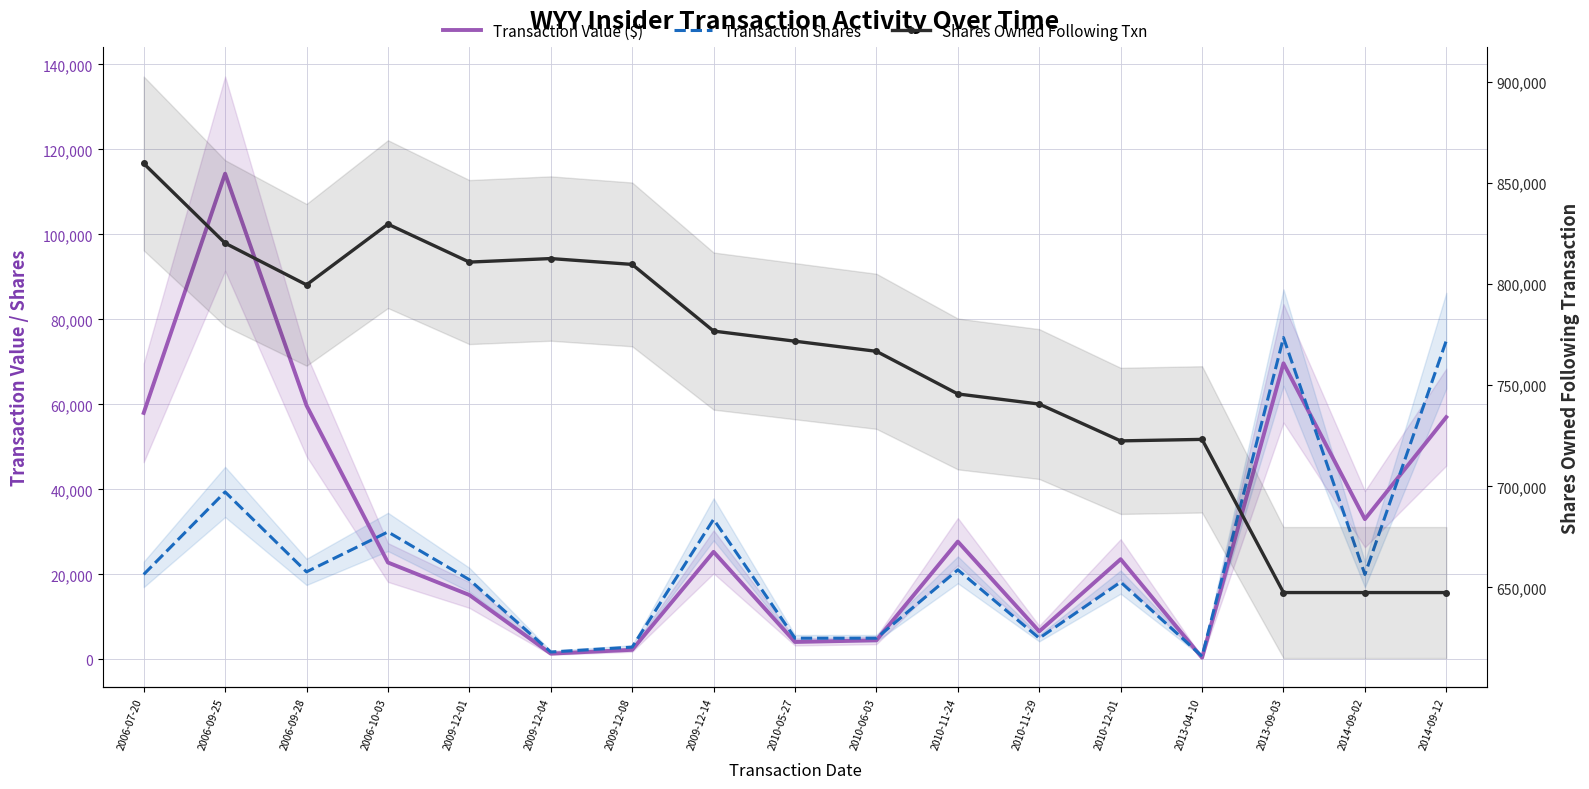

Which category has the highest value across all series?

2006-07-20